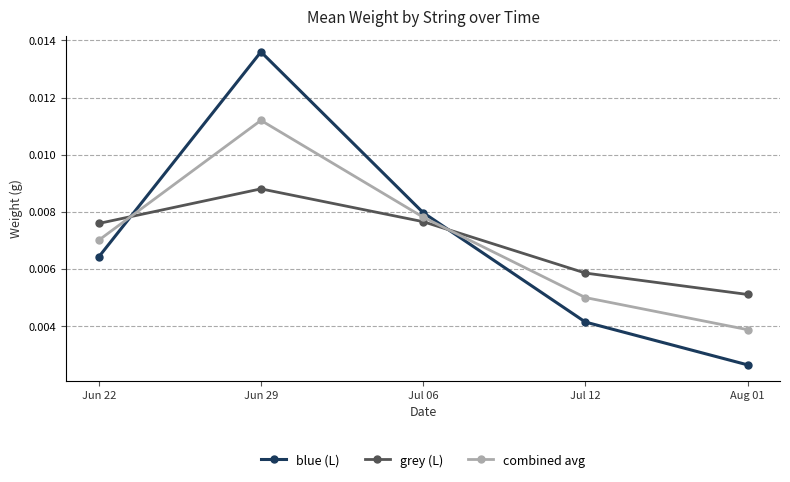

At how many categories does at least one series exceed 0?

5